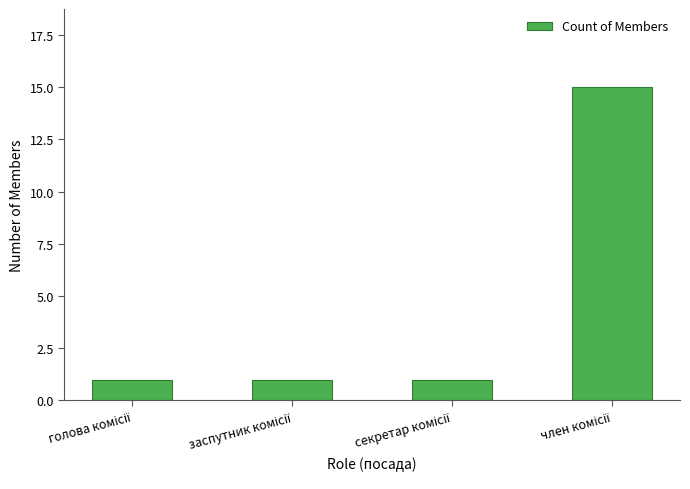

What is the maximum value shown in the chart?

15